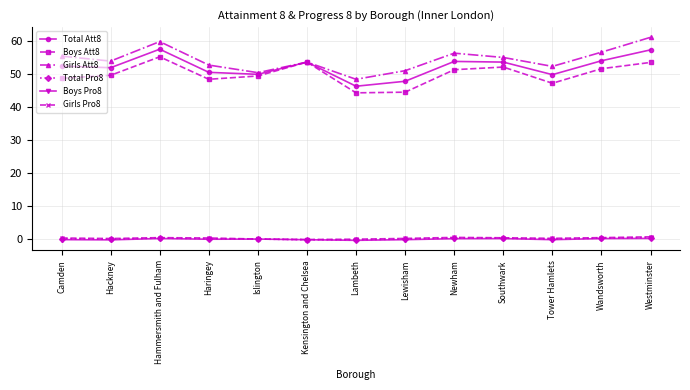

What is the difference between the maximum and minimum values in the Boys Att8 series?

10.9